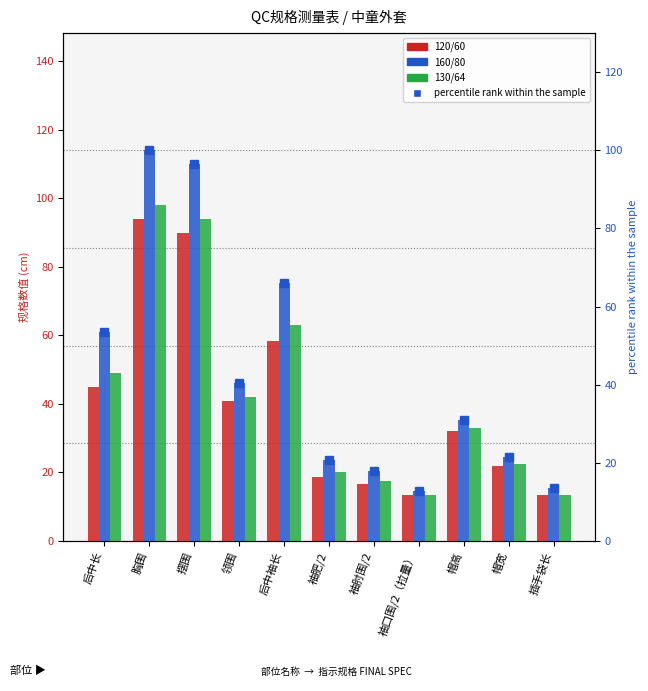

What are all the series names shown in the legend?

120/60, 160/80, 130/64, percentile rank